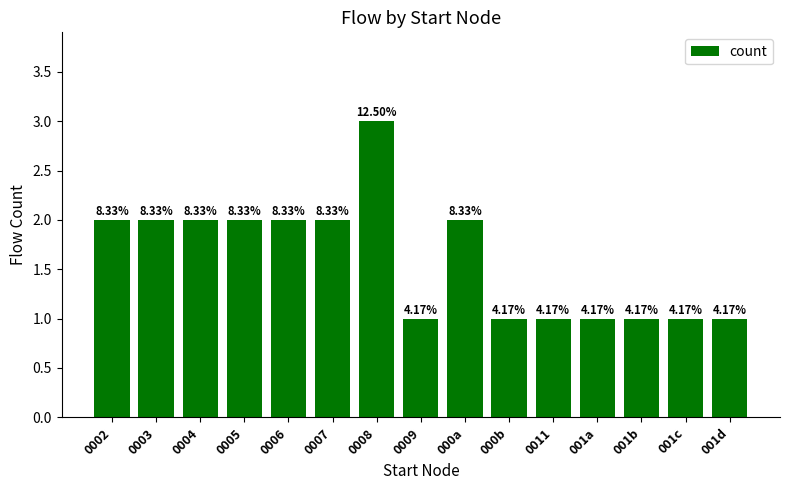

How many bars are there in total?

15